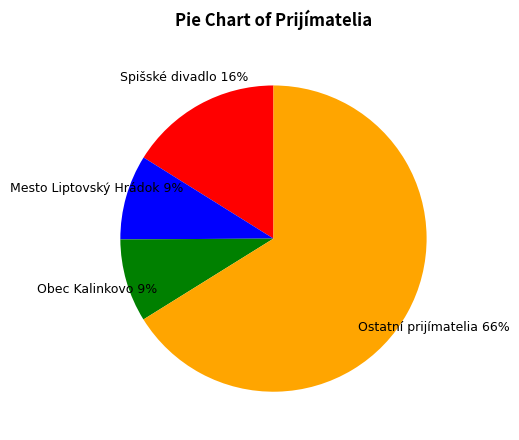

To the nearest percent, what percentage of the pie is Mesto Liptovský Hrádok?

9%